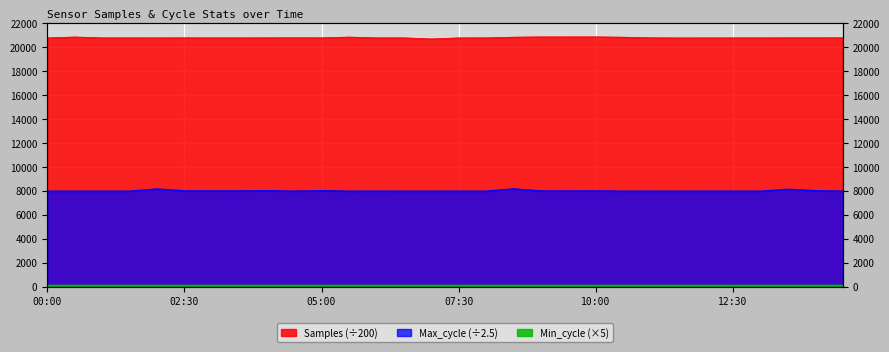

The Max_cycle series shows 12143.8 at 11:30. True or false?

False